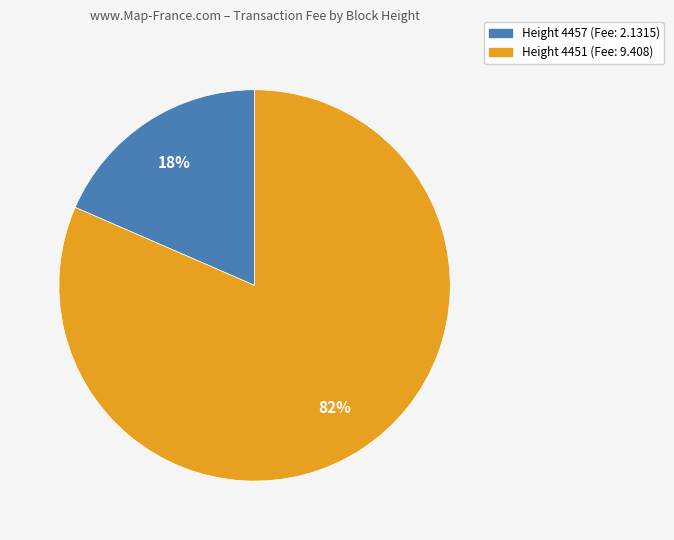

To the nearest percent, what is the average slice percentage?

50%